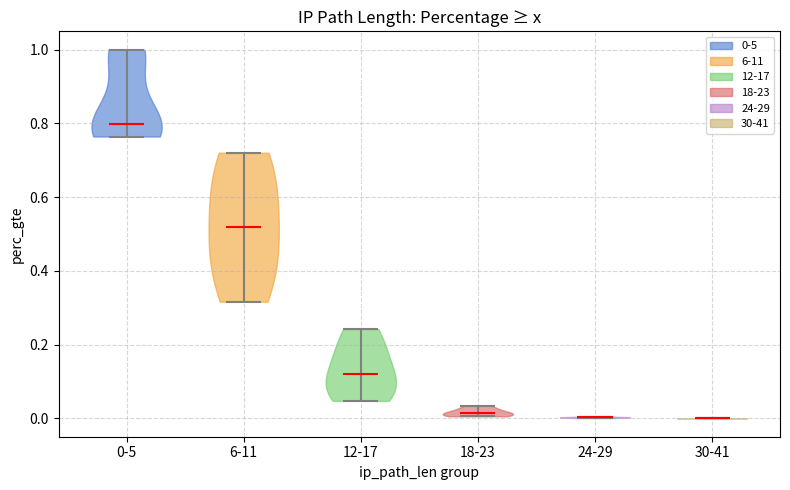

Reading left to right, read every violin against the y-axis: where its median line is, and the lowest and highest points it reaches. The values are not printed on the chart, so give them approximately, as read against the axis.

0-5: median line 0.80, lowest point 0.76, highest point 1.00
6-11: median line 0.52, lowest point 0.32, highest point 0.72
12-17: median line 0.12, lowest point 0.04, highest point 0.24
18-23: median line 0.02, lowest point 0.00, highest point 0.04
24-29: median line 0.00, lowest point 0.00, highest point 0.00
30-41: median line 0.00, lowest point 0.00, highest point 0.00